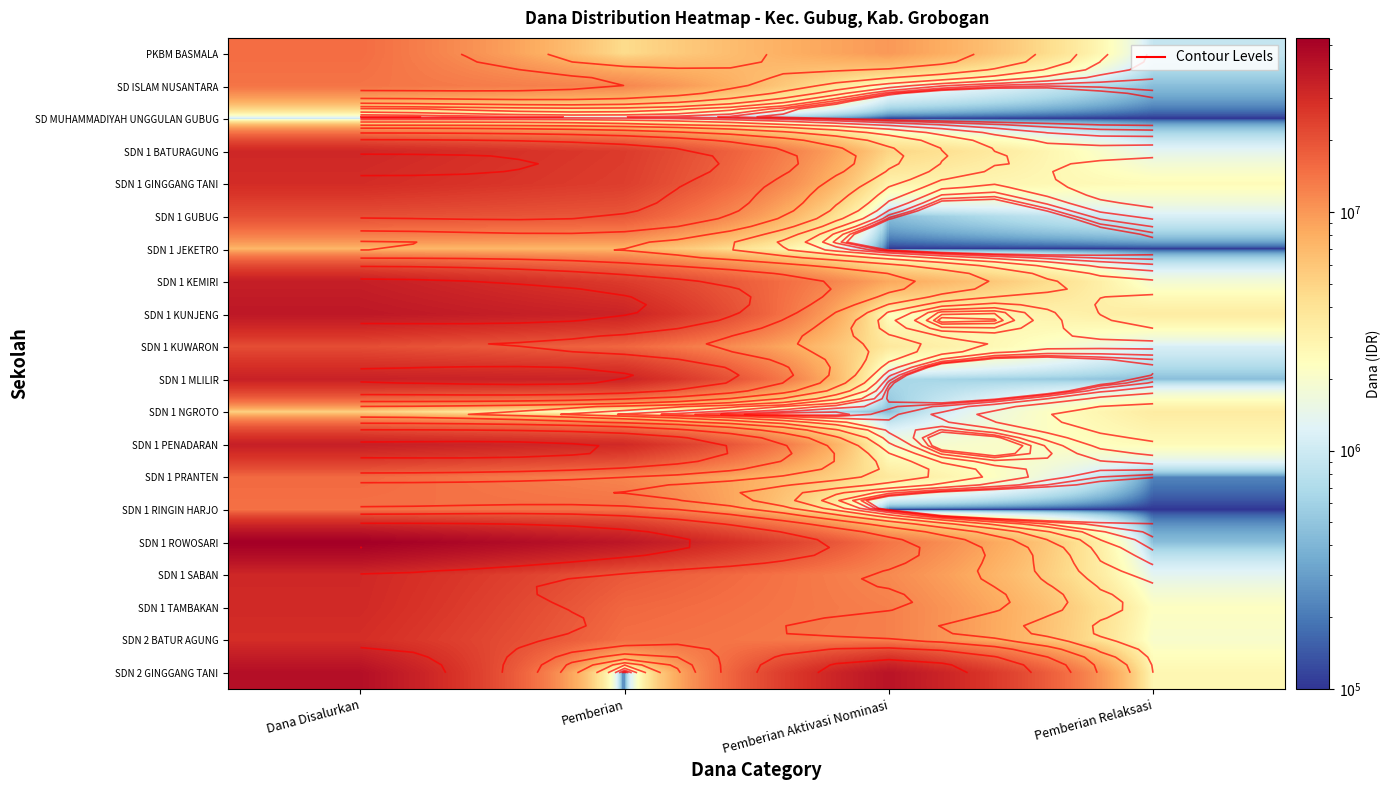

Which has a higher value, Pemberian or Pemberian Relaksasi?

Pemberian